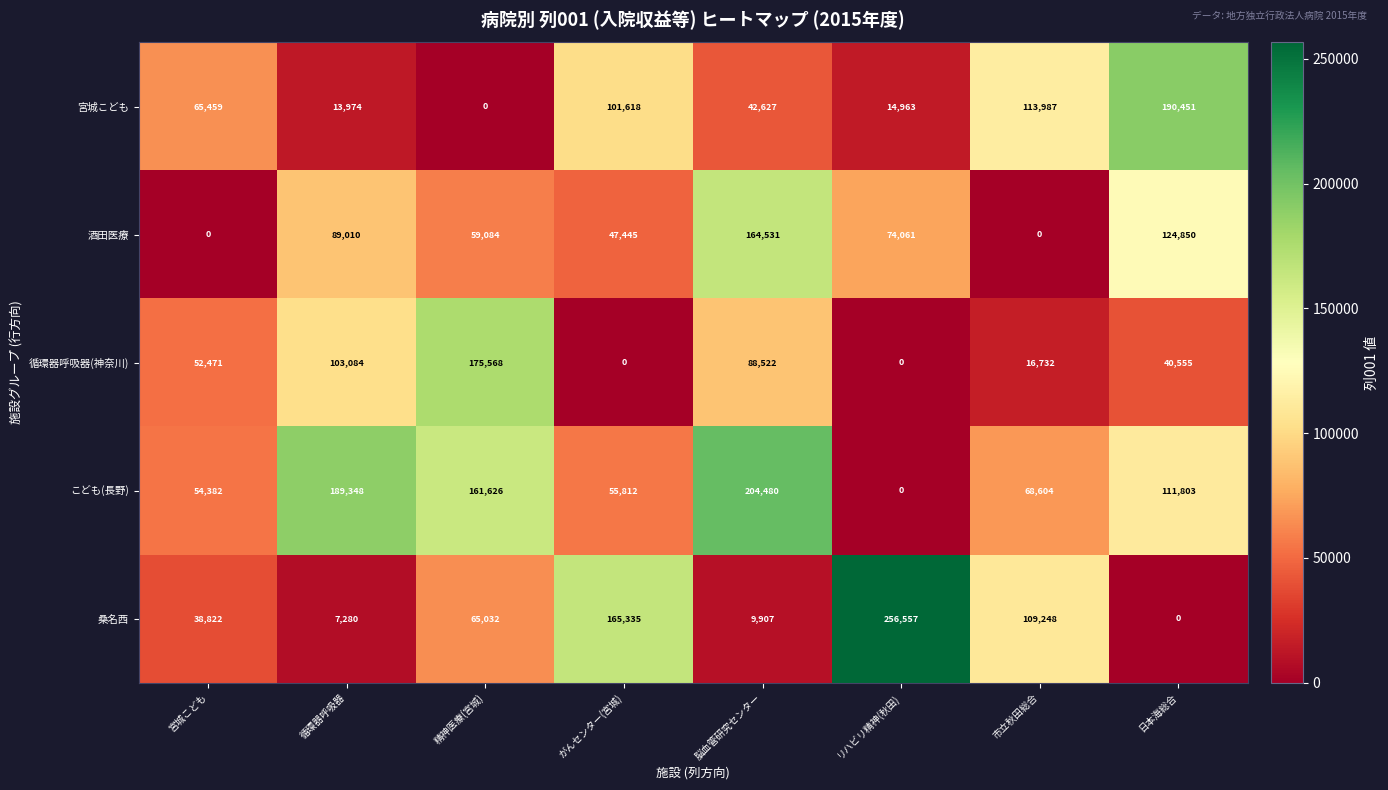

Which series has the largest total across all categories?

こども(長野)